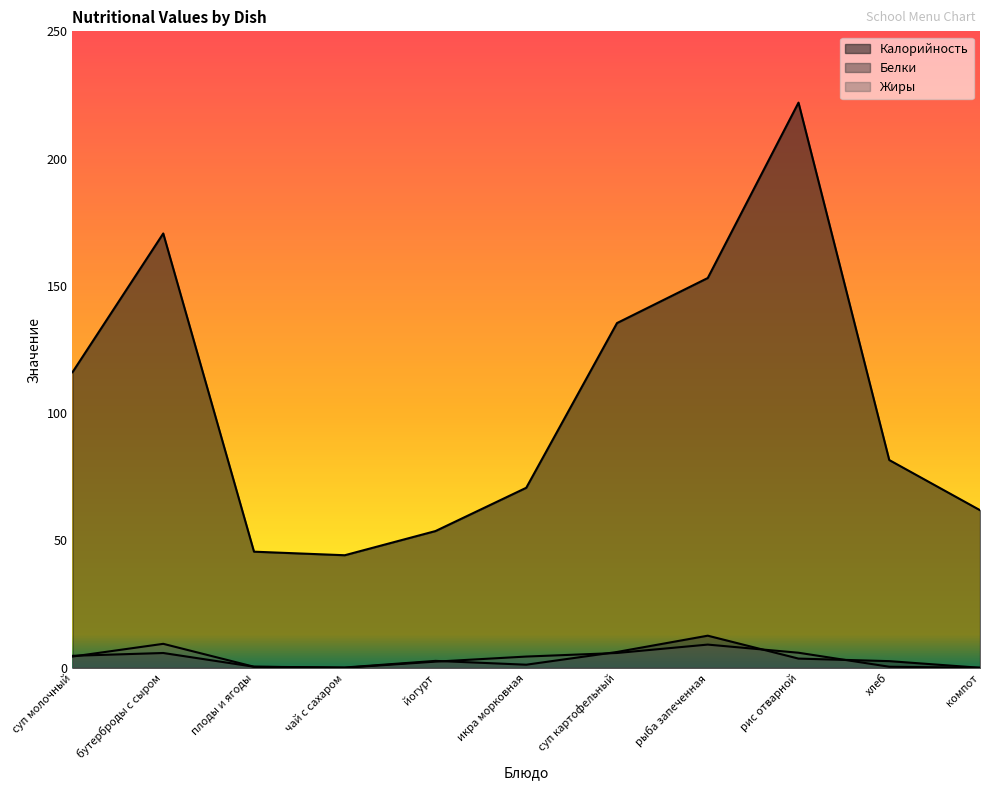

How many categories are shown in the chart?

11